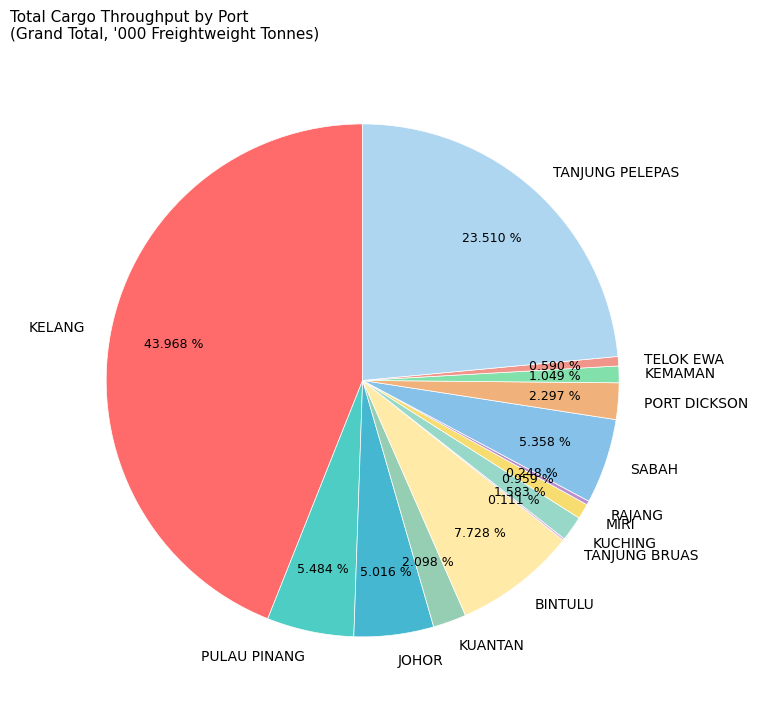

Is the sum of KUCHING and TANJUNG PELEPAS greater than half?

No